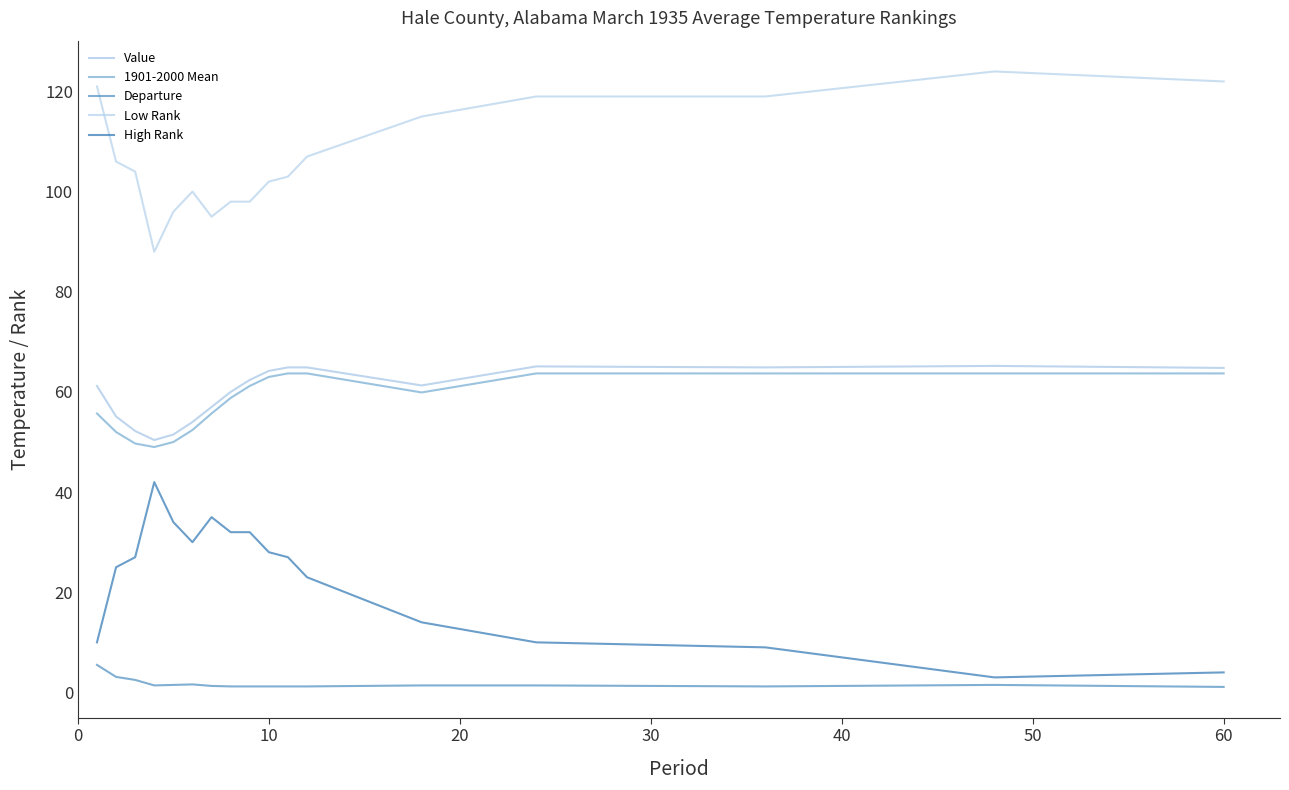

At how many categories does at least one series exceed 92?

16